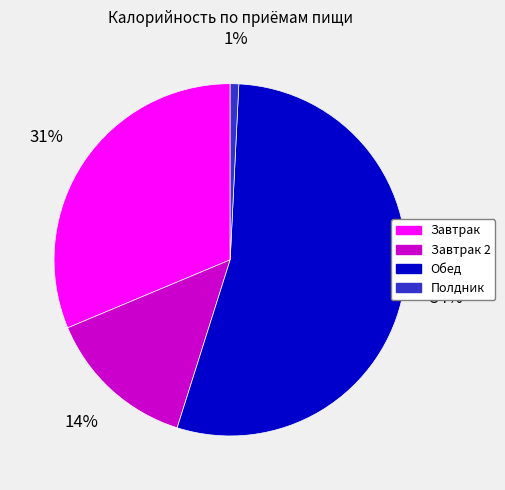

Which slice represents more than half of the pie?

Обед